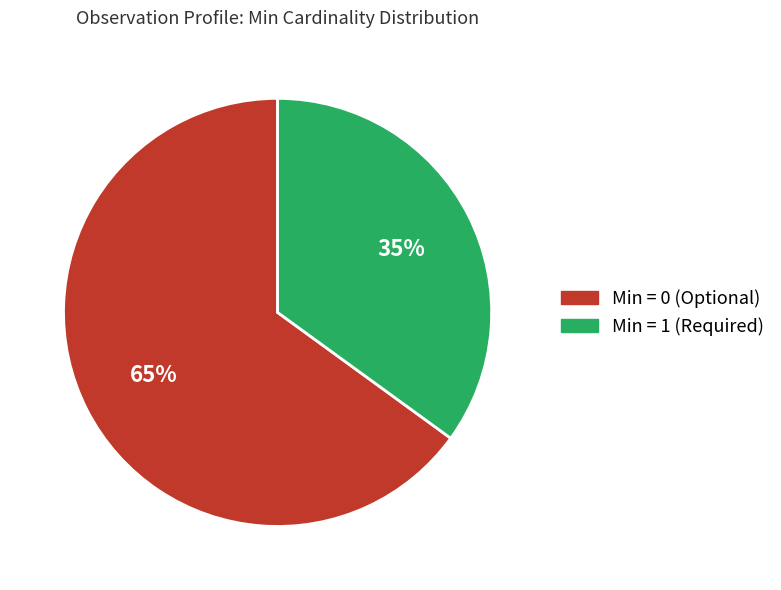

How many slices are in this pie chart?

2